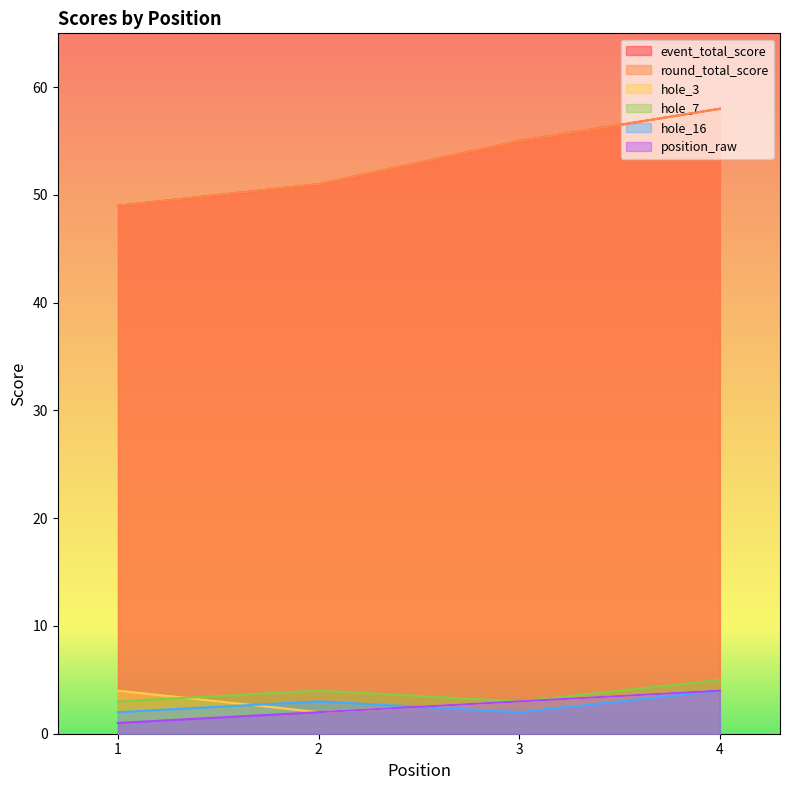

The value of hole_3 at 4 is 4. True or false?

True